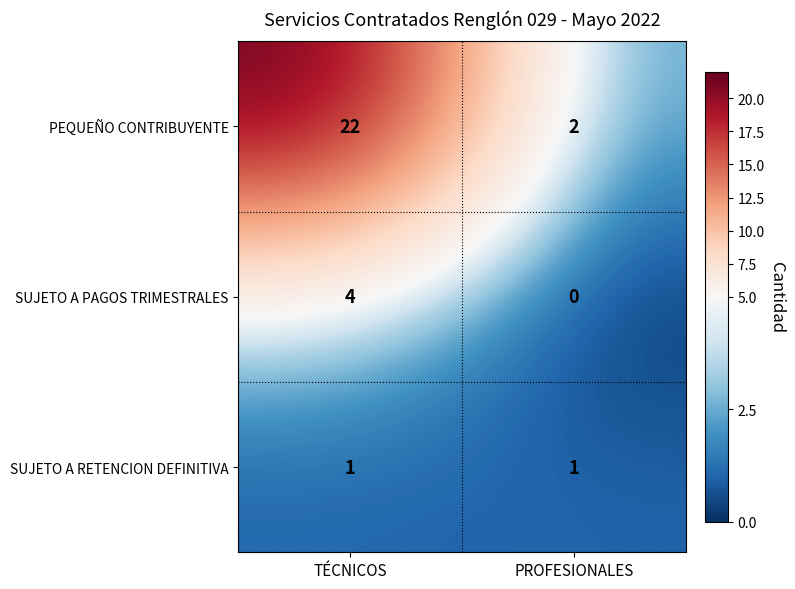

Reading left to right, list all the values displayed in this chart.

PEQUEÑO CONTRIBUYENTE: TÉCNICOS=22	PROFESIONALES=2
SUJETO A PAGOS TRIMESTRALES: TÉCNICOS=4	PROFESIONALES=0
SUJETO A RETENCION DEFINITIVA: TÉCNICOS=1	PROFESIONALES=1